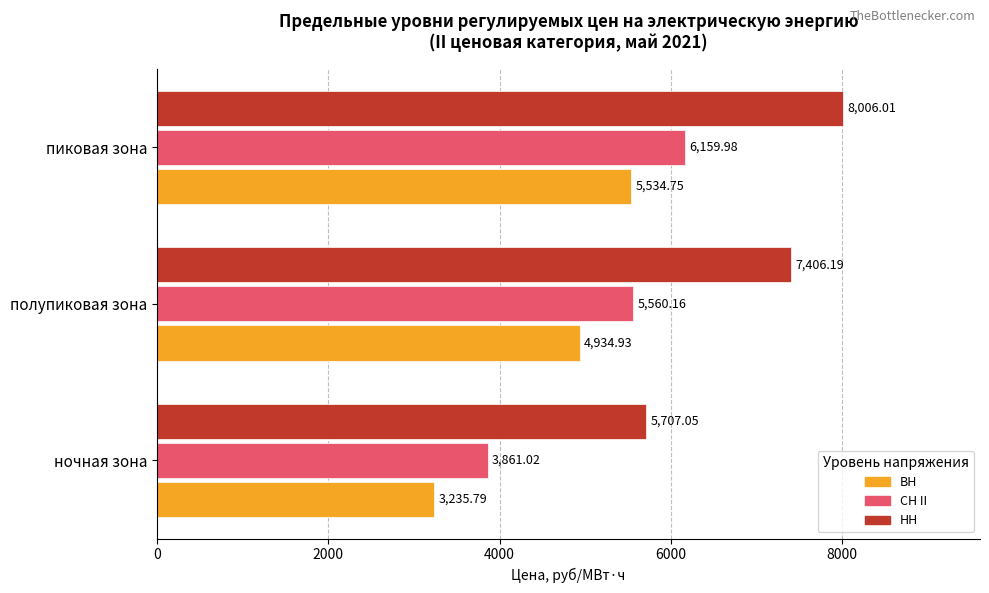

What is the average value of the СН II series?

5193.7